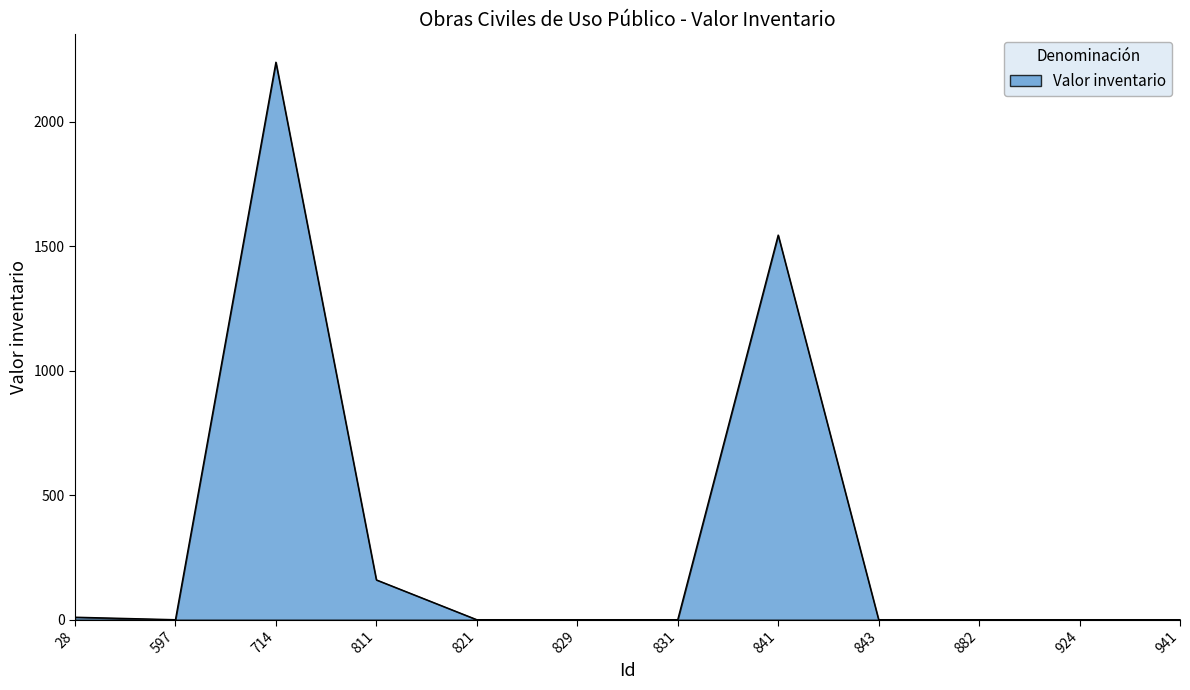

At which category does the chart reach its peak across all series?

714